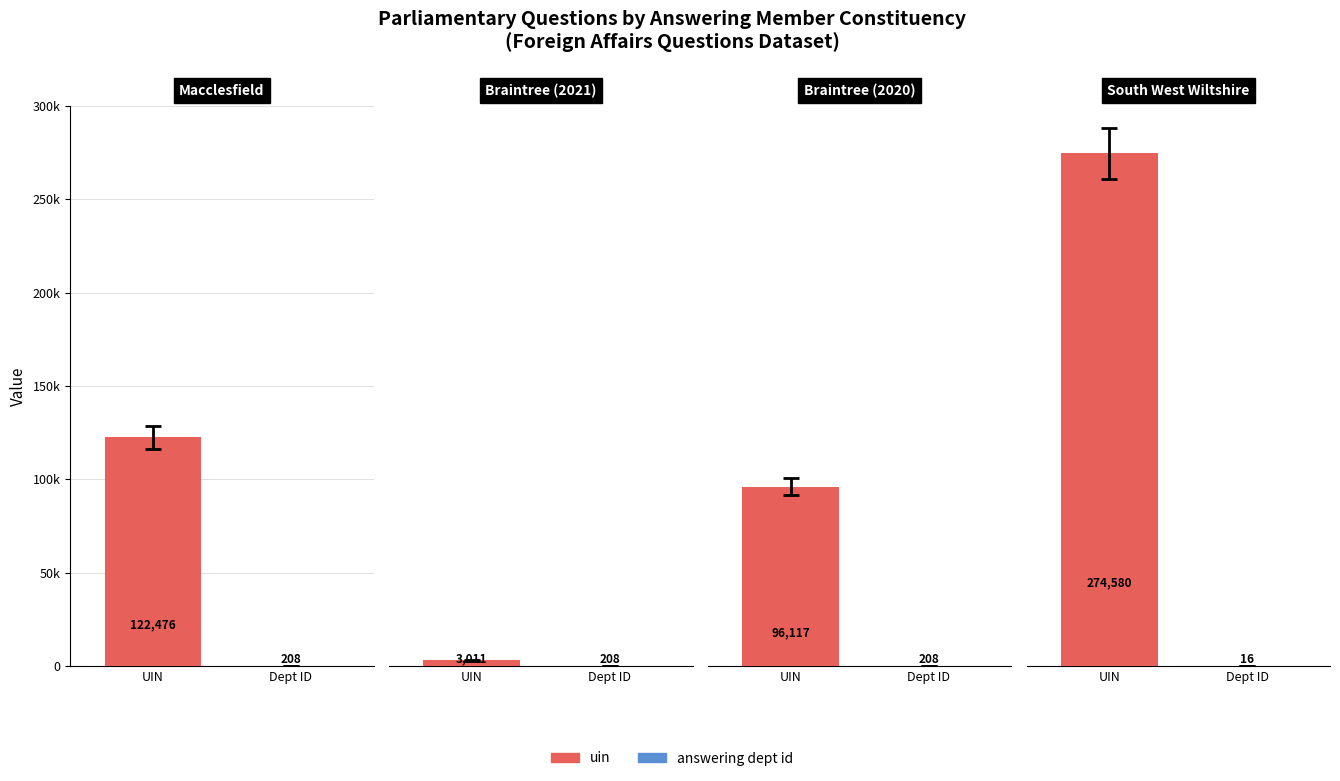

Which series has the largest total across all categories?

uin